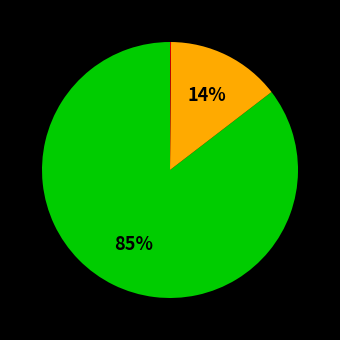

To the nearest percent, what is the average slice percentage?

33%